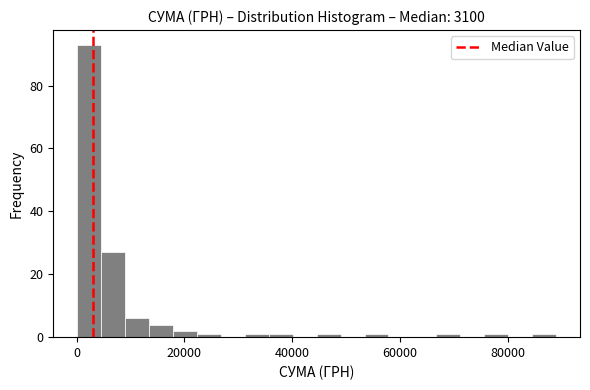

Around what value on the x-axis is the tallest bar? Give the approximate position of its centre, as read against the axis.

2000